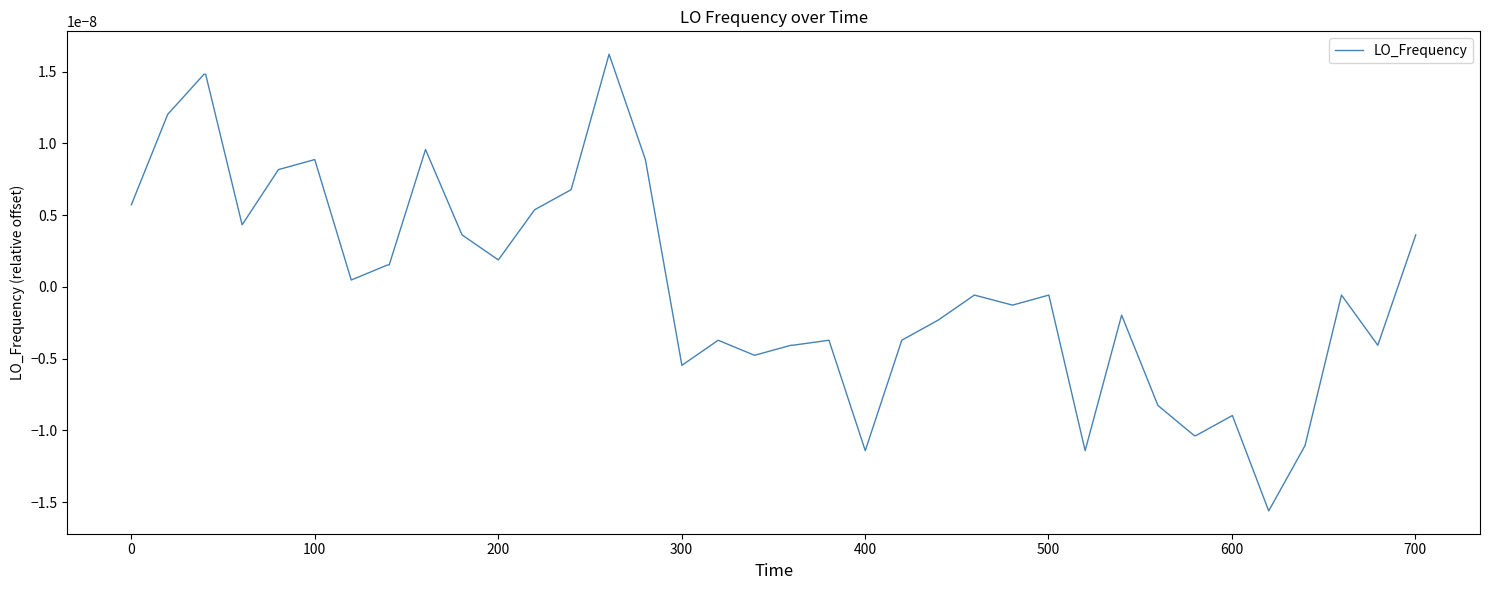

Is this an area chart (filled region under the line)?

No